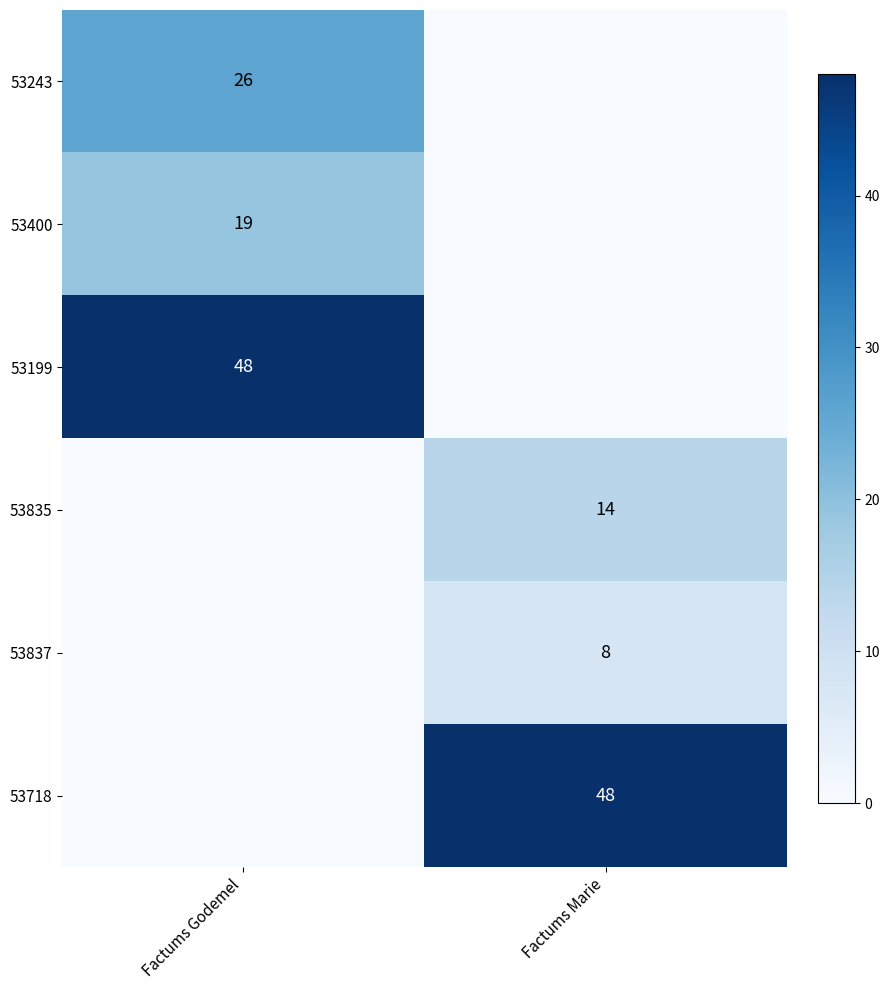

Is it true that 53400 equals 19 at Factums Godemel?

True